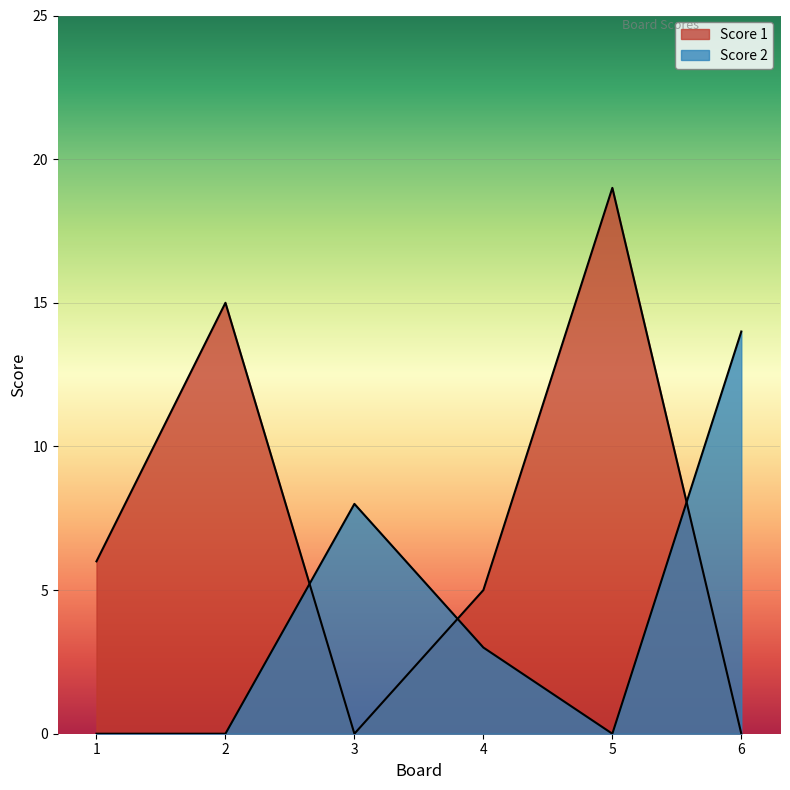

True or false: Score 1 has more than 0 points higher than both neighbors.

True